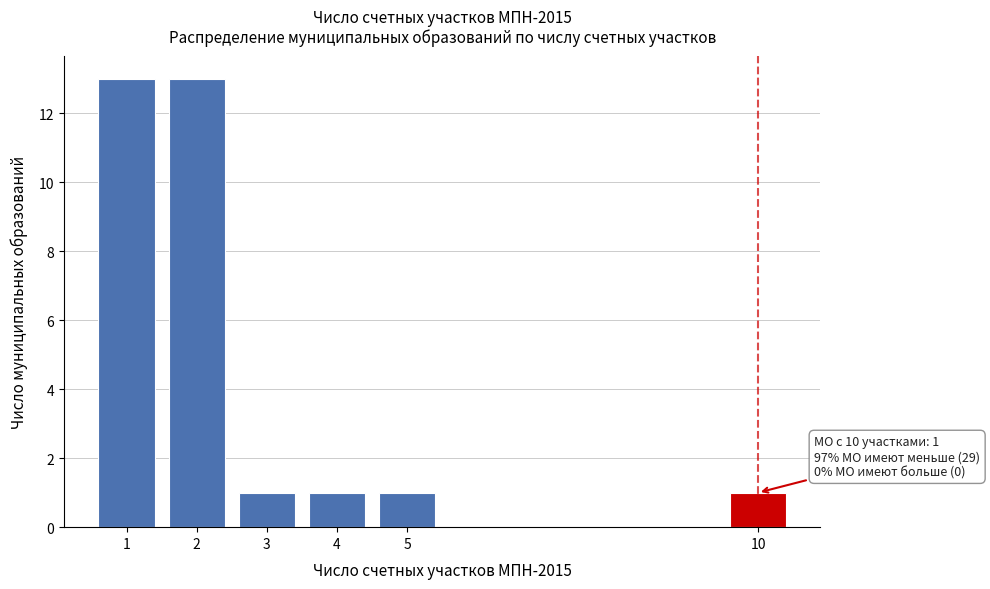

Reading left to right, list all the values displayed in this chart.

13	13	1	1	1	1